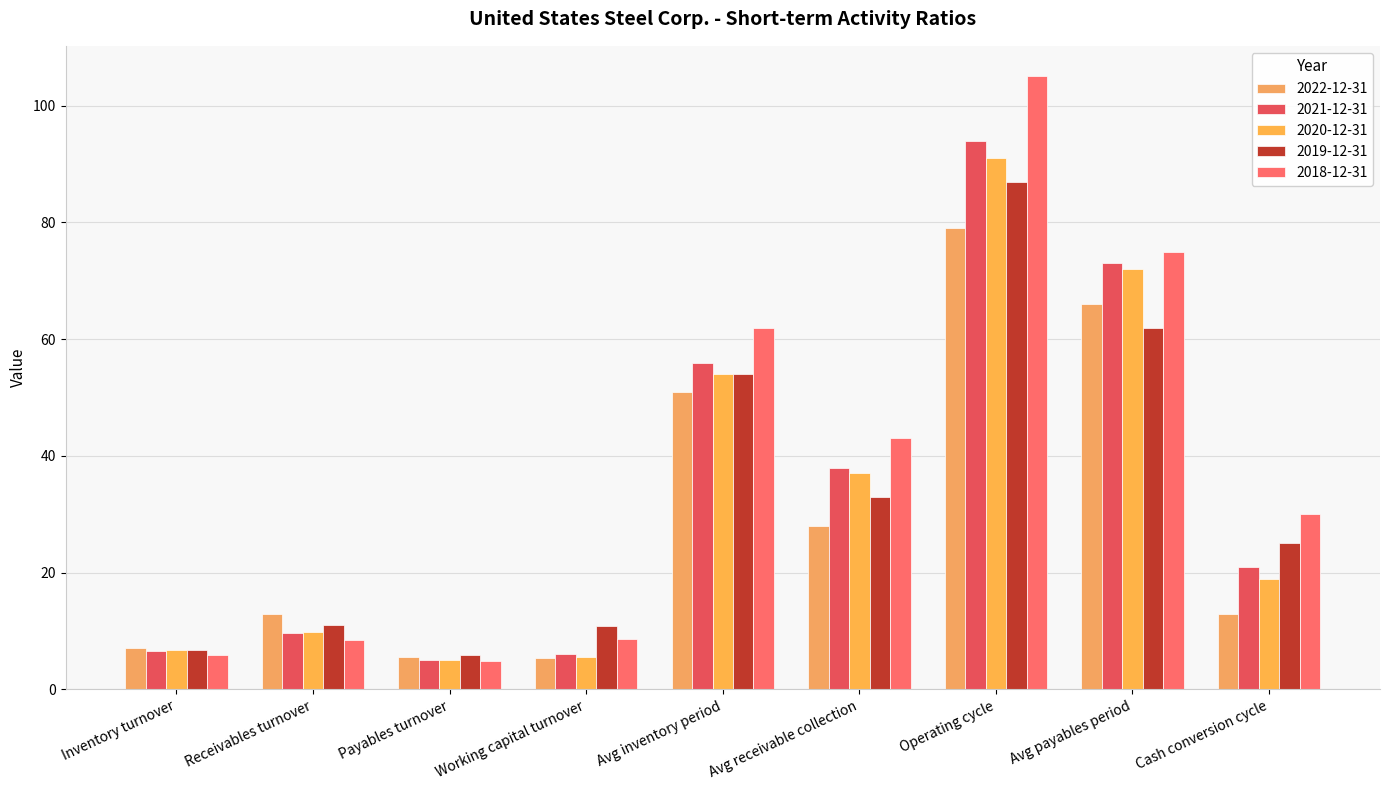

The value of 2021-12-31 at Avg inventory period is 31.1. True or false?

False